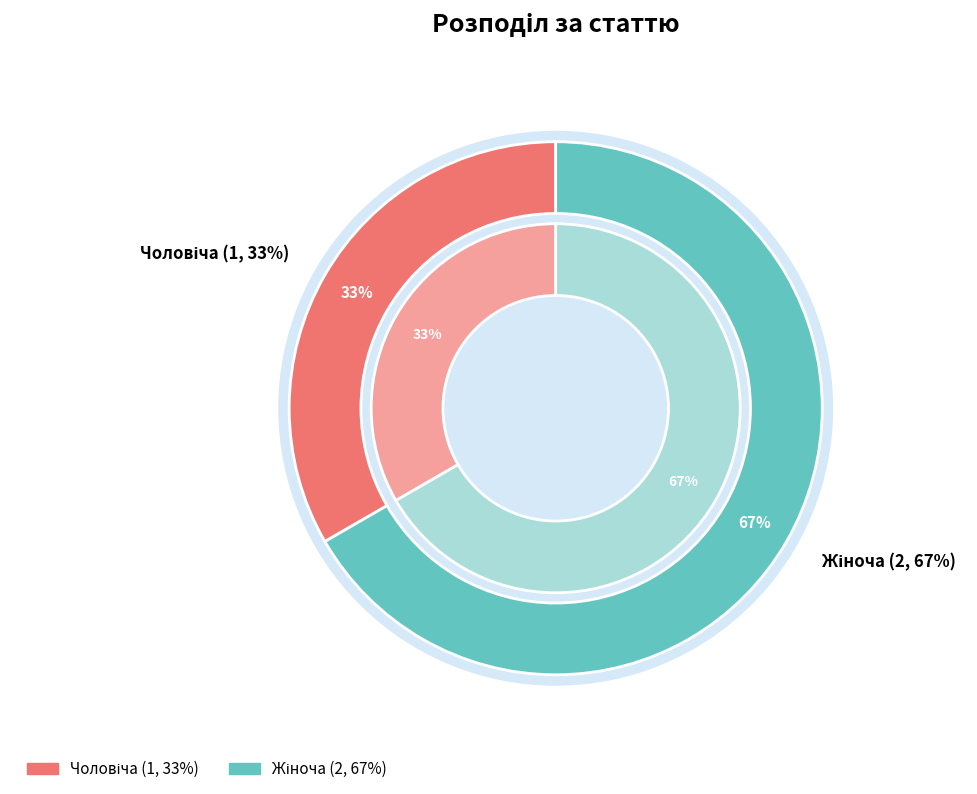

Rank the categories by value from lowest to highest.

Чоловіча, Жіноча